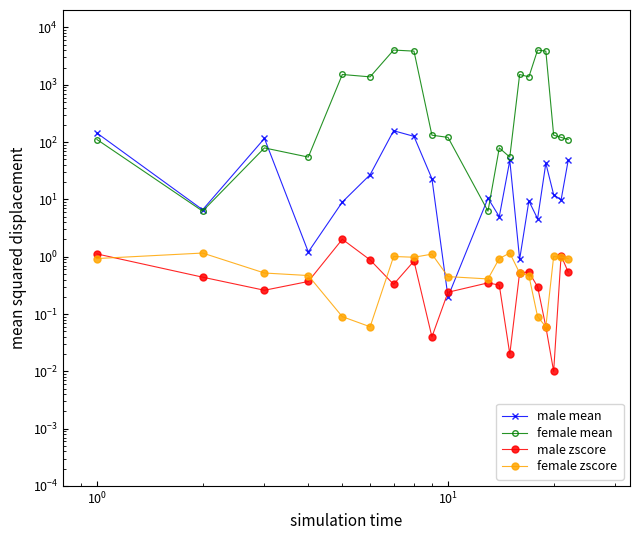

Reading left to right, extract all data points from this chart.

male mean: 144.0	6.6	116.0	1.2	9.0	27.0	158.0	126.0	23.0	0.2	10.5	5.0	47.9	0.9	9.4	4.6	42.7	12.1	9.8	48.0
female mean: 111.0	6.2	79.2	54.8	1513.0	1376.0	4039.0	3869.0	132.0	121.0	6.2	79.2	54.8	1513.0	1376.0	4039.0	3869.0	132.0	121.0	111.0
male zscore: 1.1	0.4	0.3	0.4	2.0	0.9	0.3	0.8	0.0	0.2	0.3	0.3	0.0	0.5	0.5	0.3	0.1	0.0	1.1	0.5
female zscore: 0.9	1.2	0.5	0.5	0.1	0.1	1.0	1.0	1.1	0.5	0.4	0.9	1.2	0.5	0.5	0.1	0.1	1.0	1.0	0.9